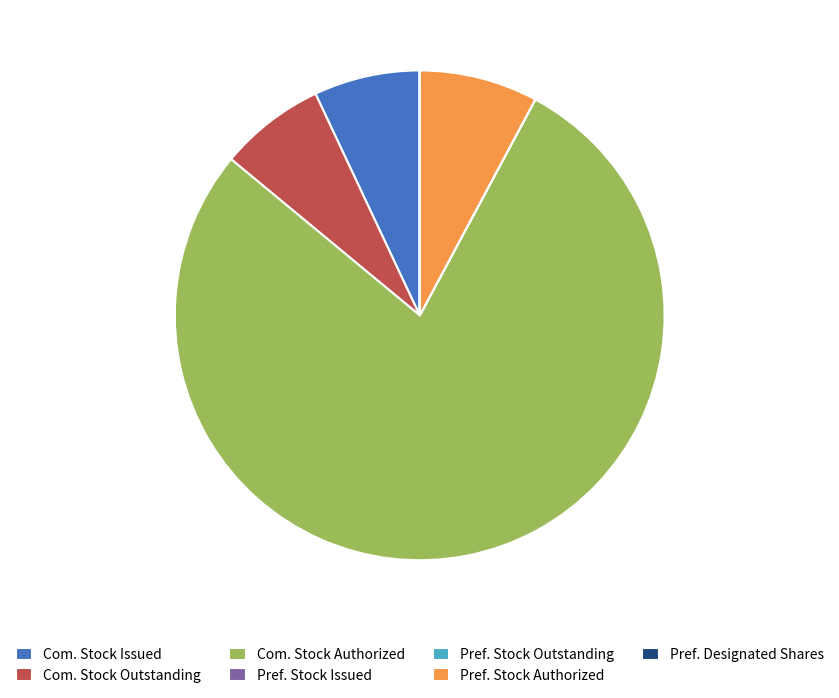

Which category has the biggest portion of the pie?

Com. Stock Authorized